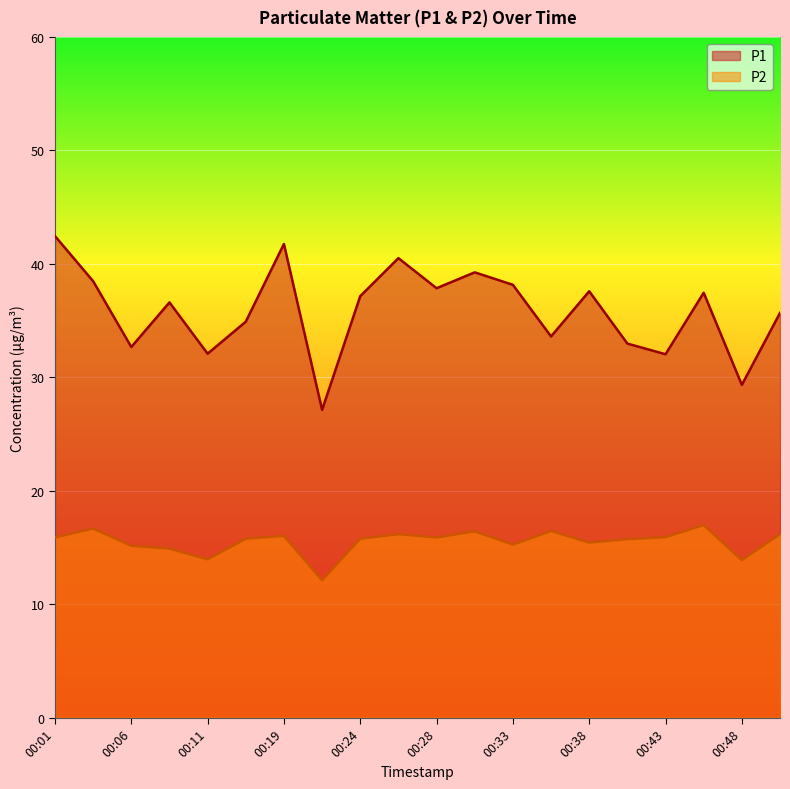

What is the difference between the second highest and second lowest values in the P1 series?

12.4